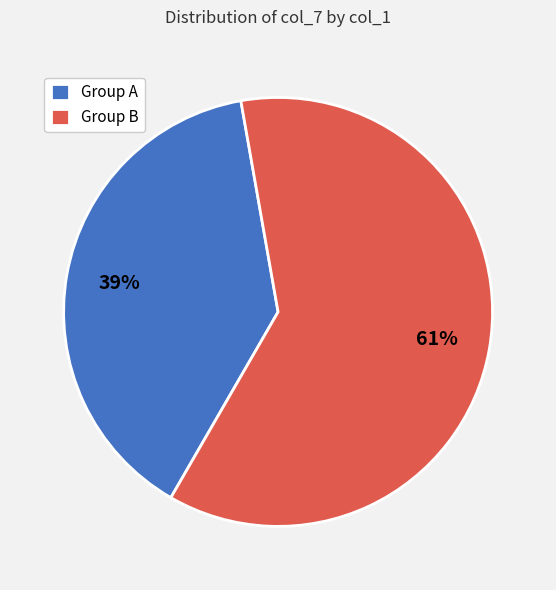

Is there a majority slice in this chart?

Yes